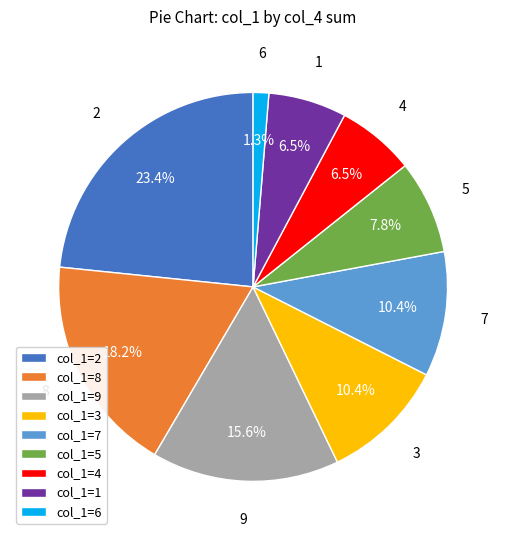

How much of the chart is everything except 6?

98.7%